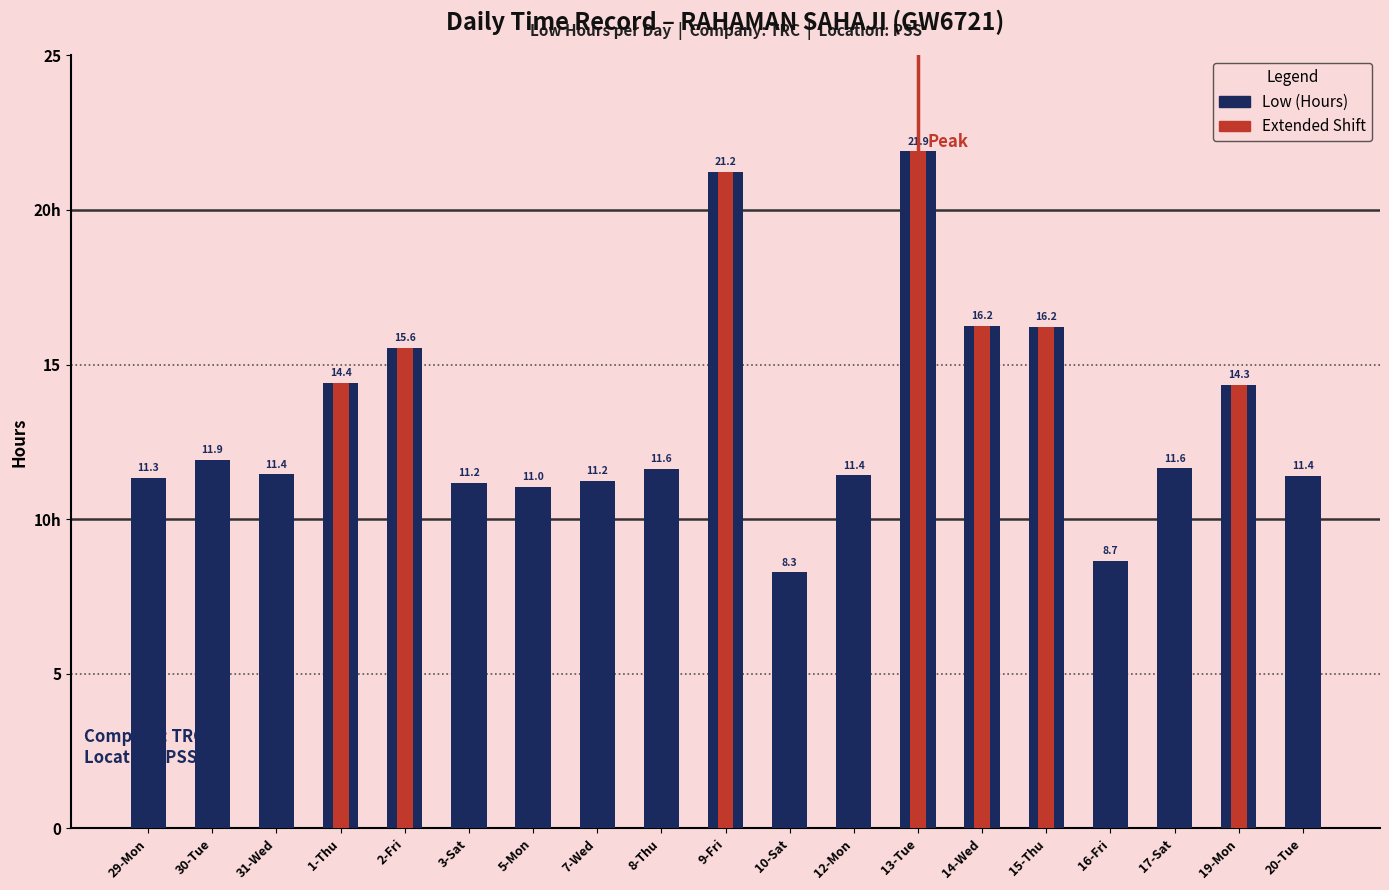

What is the difference between the maximum and minimum values?

13.6